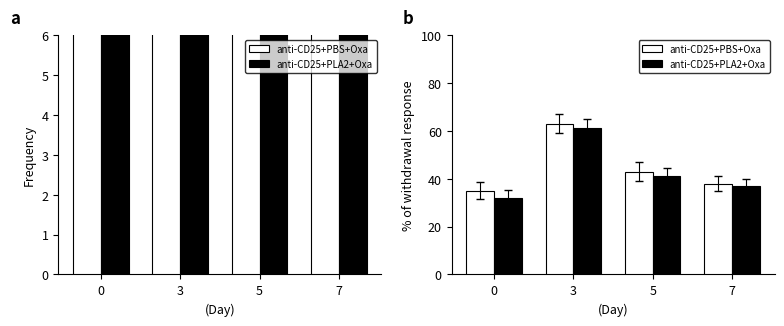

What is the sum of the anti-CD25+PBS+Oxa values at 0 and 7?

73